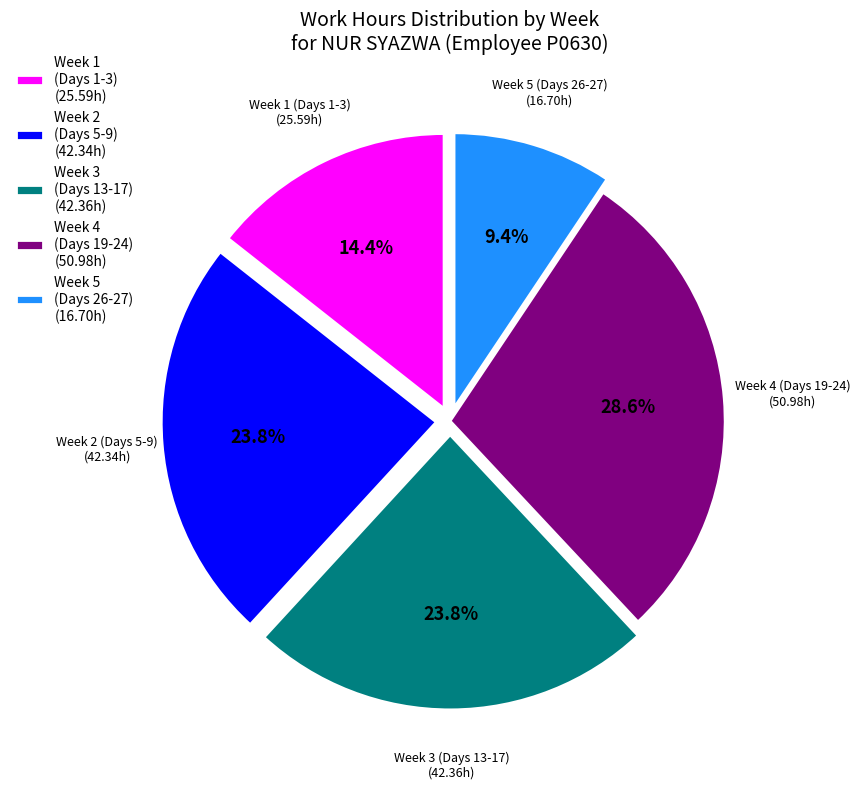

What portion of the pie excludes Week 1 (Days 1-3) (25.59h)?

85.6%